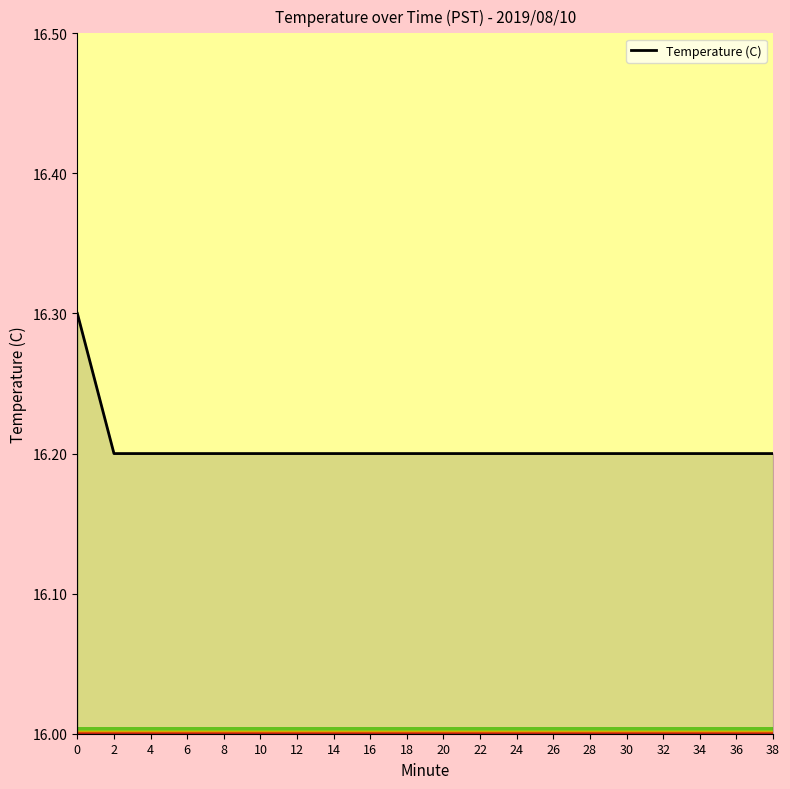

Approximately how many times larger is the value at 14 compared to 20?

1.0